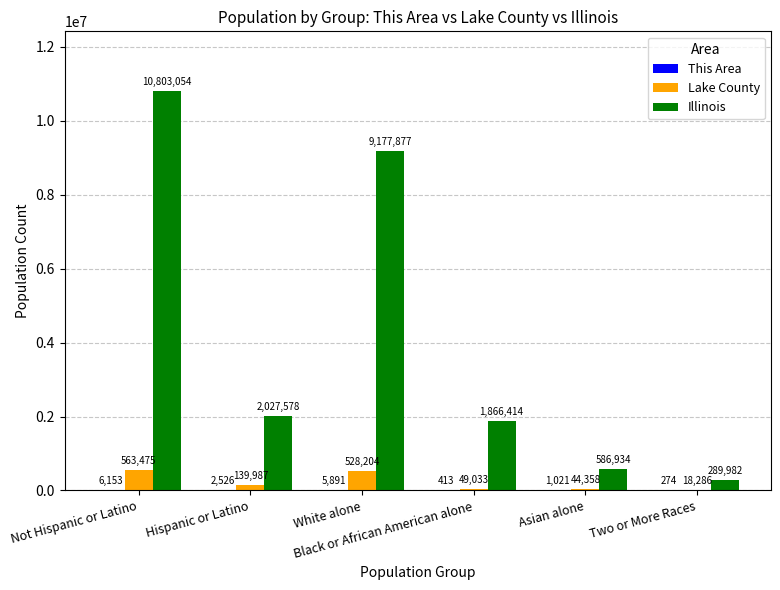

Which series has the largest total across all categories?

Illinois